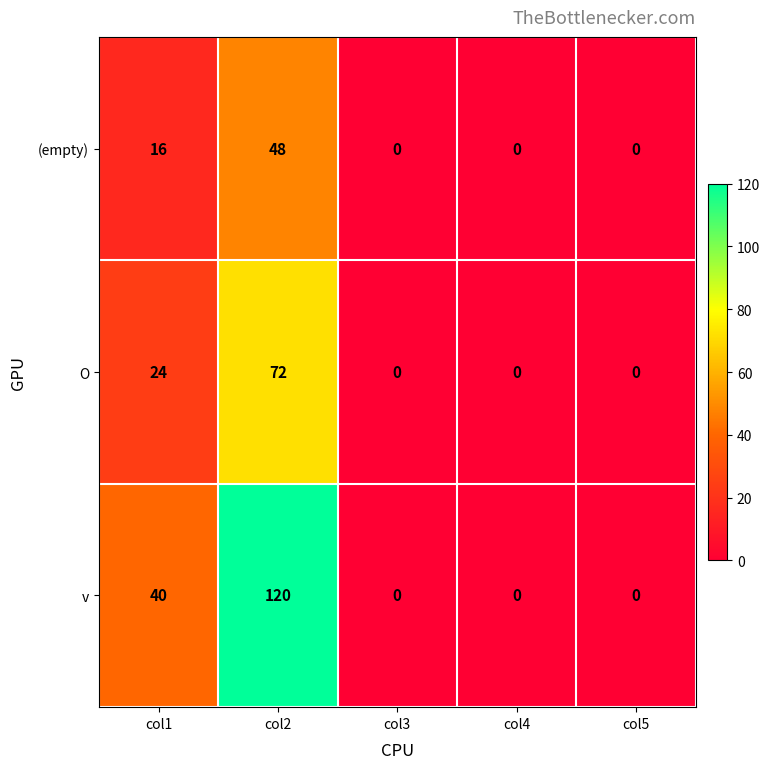

True or false: (empty) has a value of -33 at col5.

False